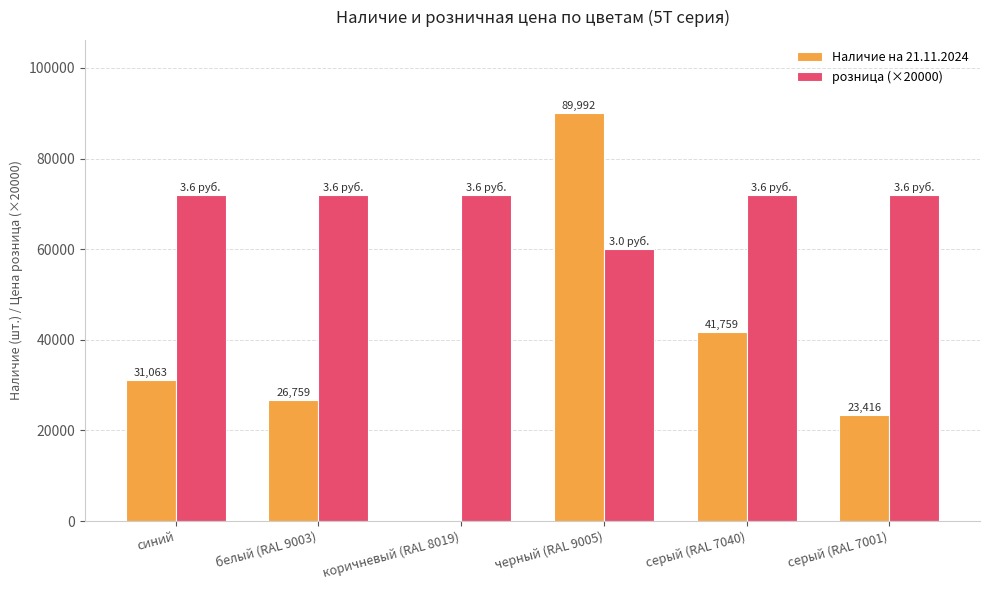

Is it true that Наличие на 21.11.2024 equals 46443 at белый (RAL 9003)?

False